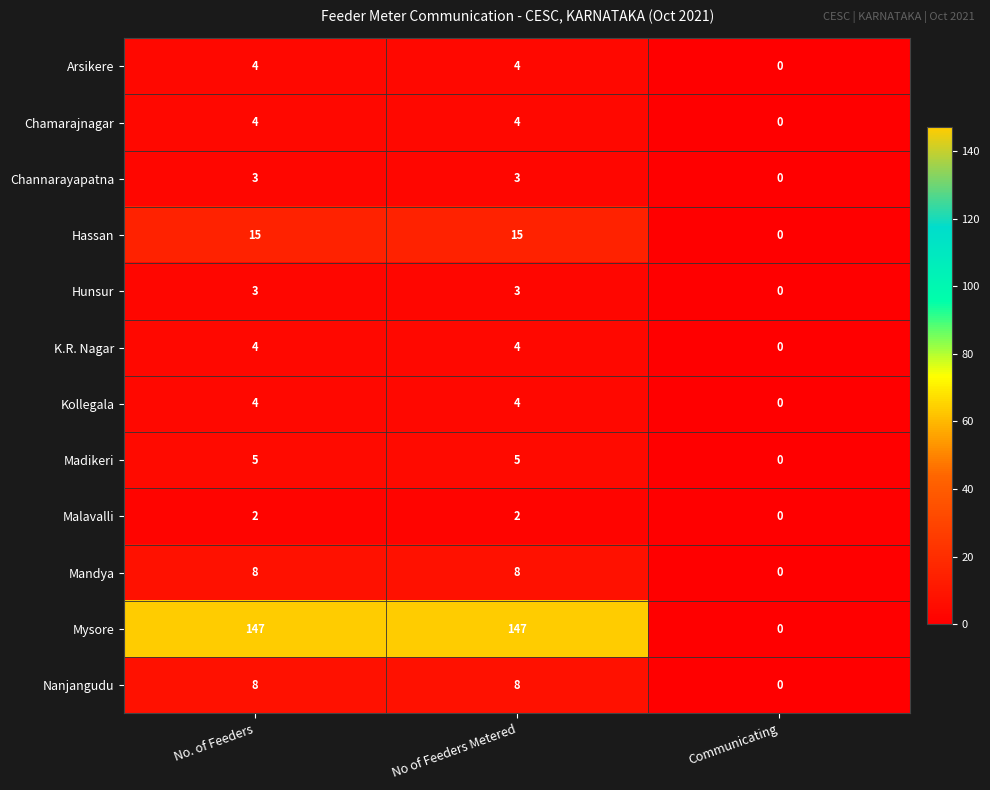

Which series has the largest range (max minus min)?

Mysore